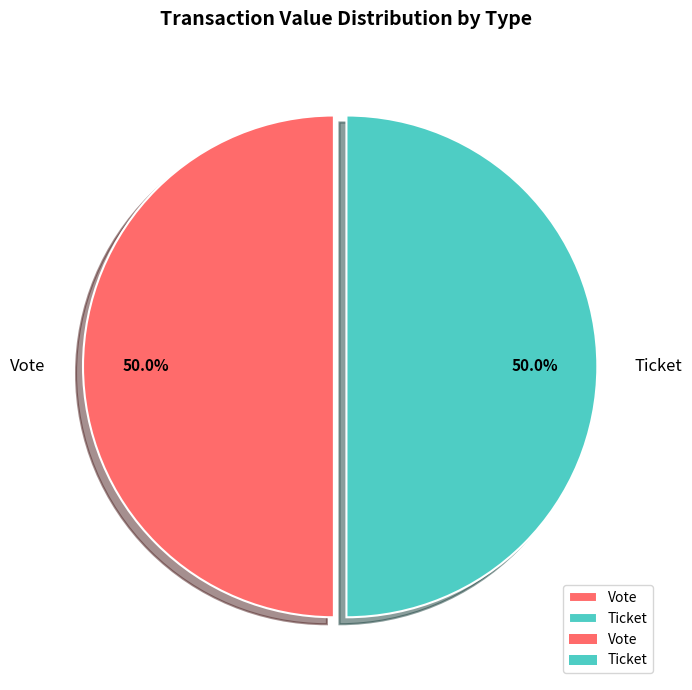

What is the total percentage of Vote and Ticket?

100.0%